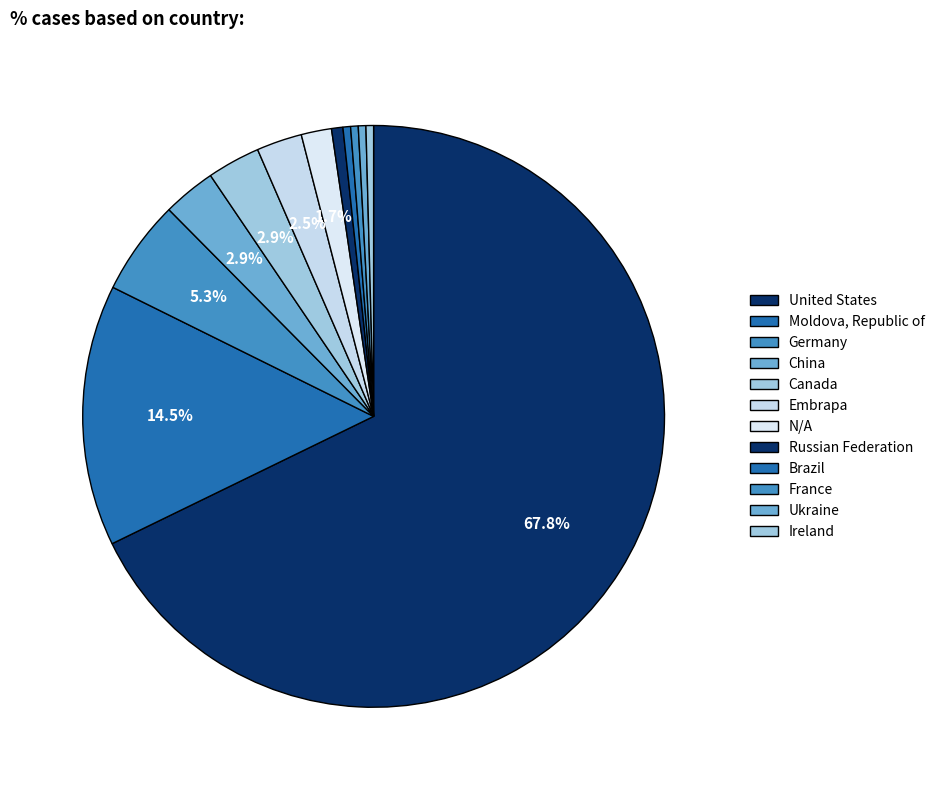

Is there any slice that represents more than half of the pie?

Yes